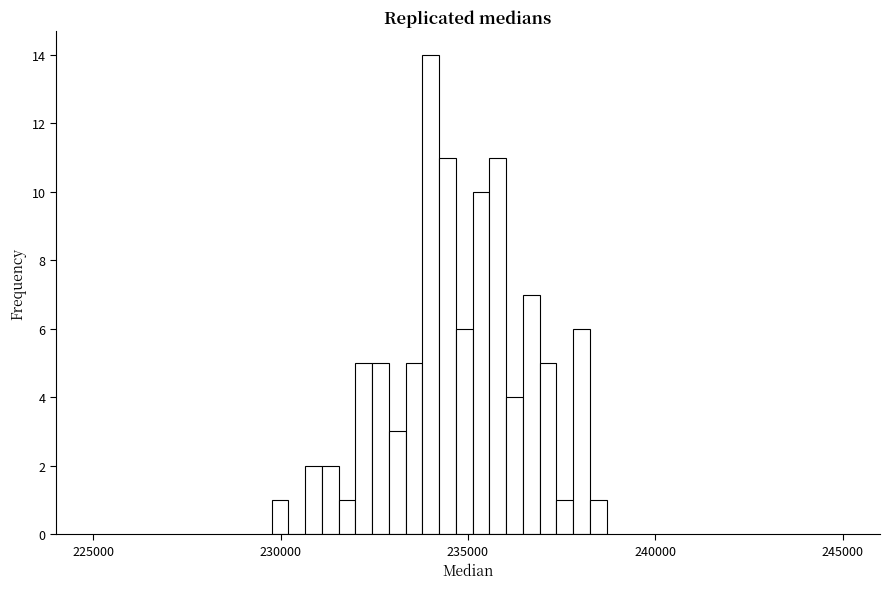

Read against the x-axis, roughly where is the centre of the tallest bar?

234000